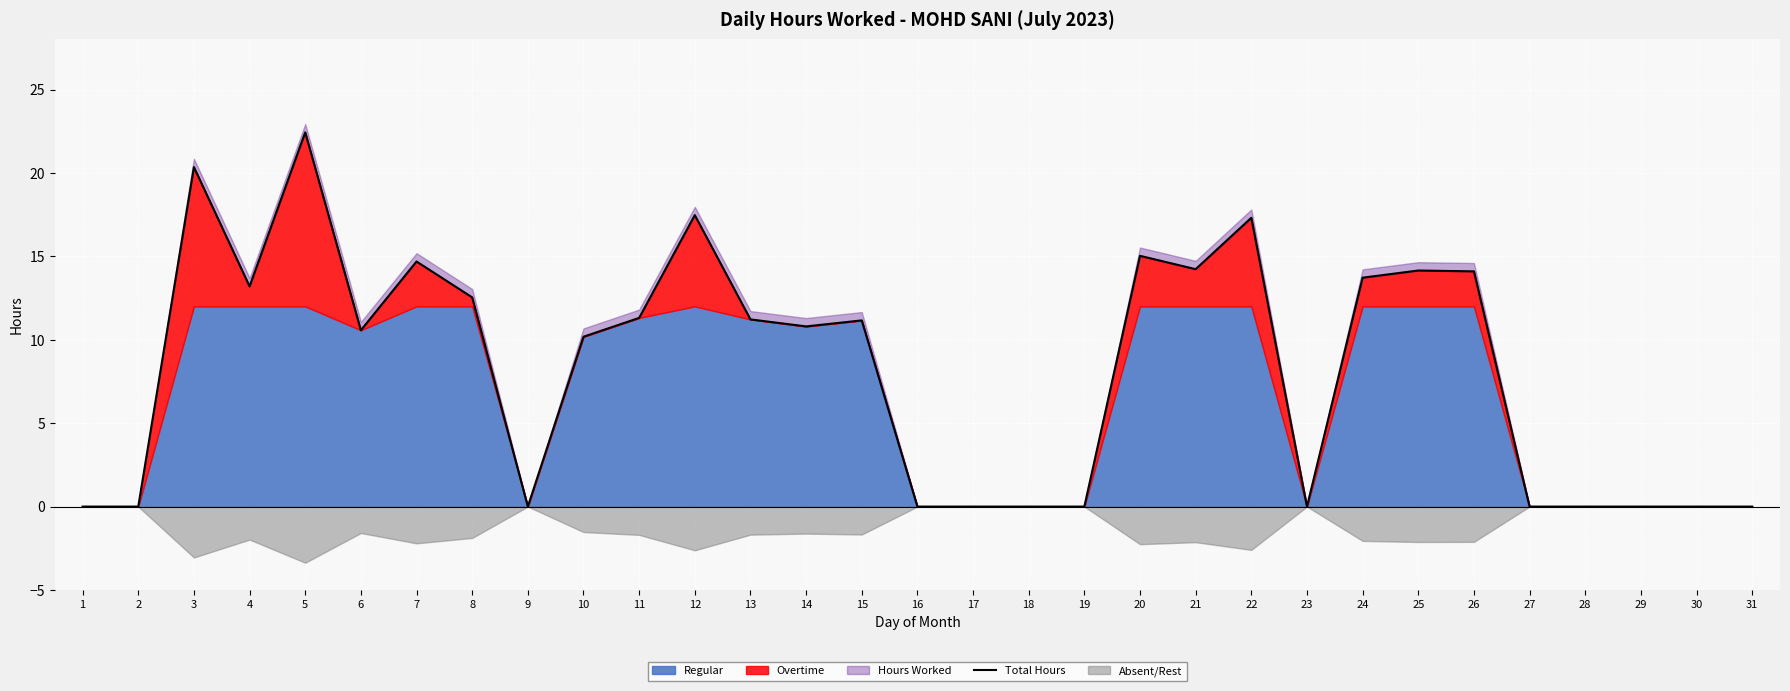

Reading right to left, extract all data points from this chart.

31=0.0	30=0.0	29=0.0	28=0.0	27=0.0	26=14.1	25=14.2	24=13.7	23=0.0	22=17.3	21=14.2	20=15.0	19=0.0	18=0.0	17=0.0	16=0.0	15=11.2	14=10.8	13=11.2	12=17.5	11=11.3	10=10.2	9=0.0	8=12.5	7=14.7	6=10.6	5=22.4	4=13.2	3=20.4	2=0.0	1=0.0